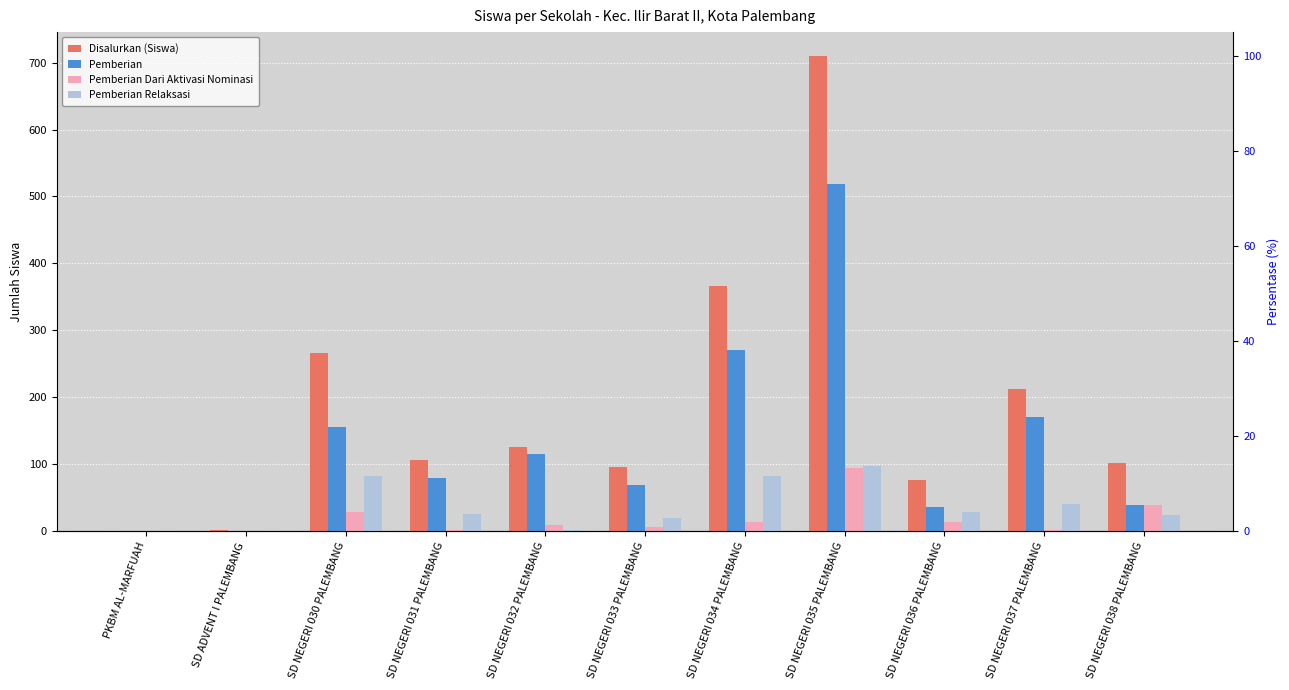

What is the total value across all series at PKBM AL-MARFUAH?

2